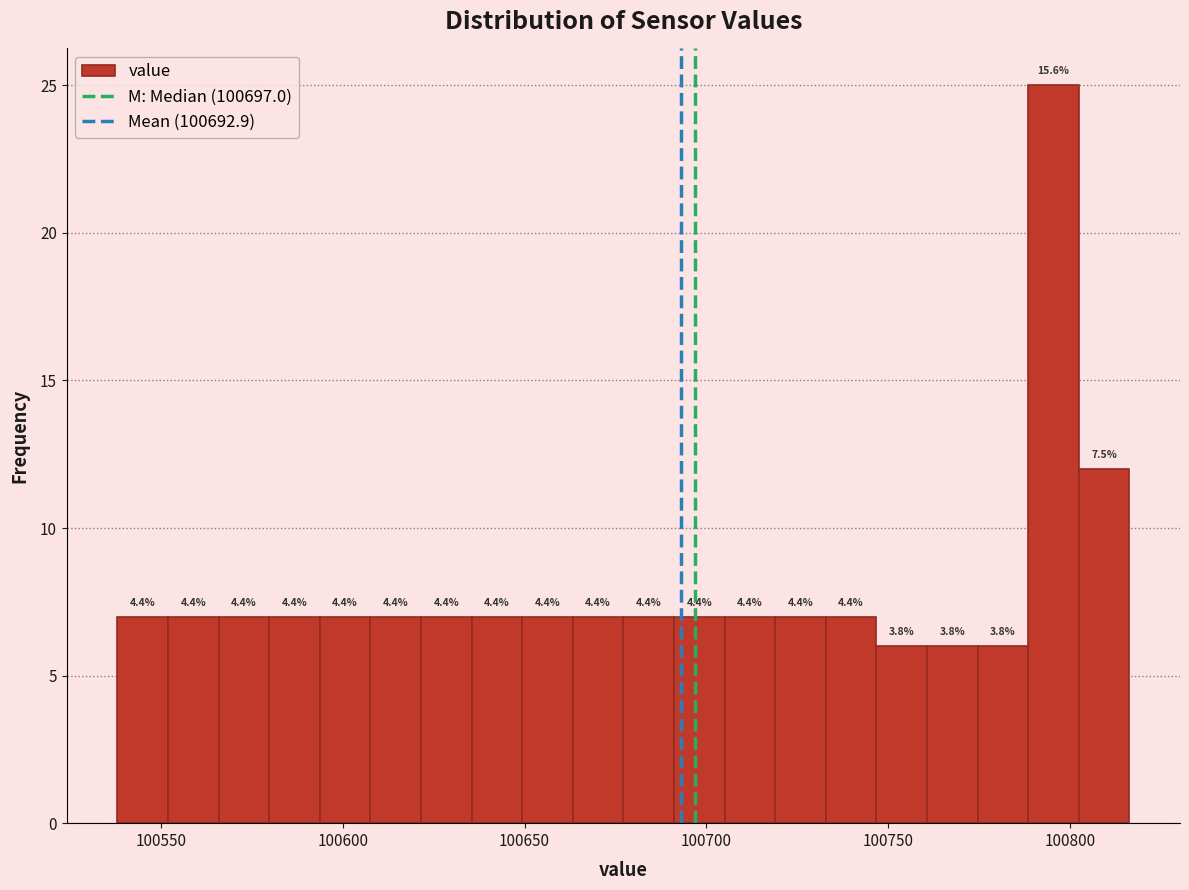

Around what value on the x-axis is the tallest bar? Give the approximate position of its centre, as read against the axis.

100795